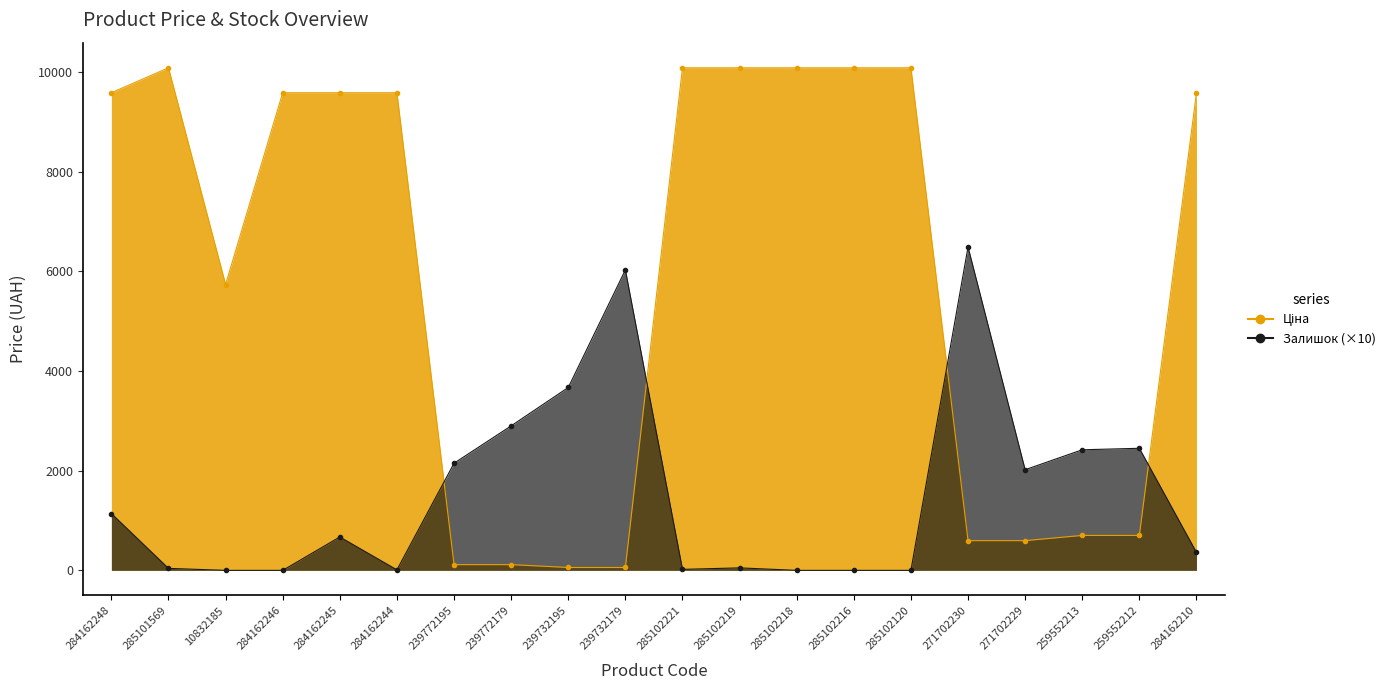

Is the value of Залишок at 285102219 greater than the value of Ціна at 271702230?

No